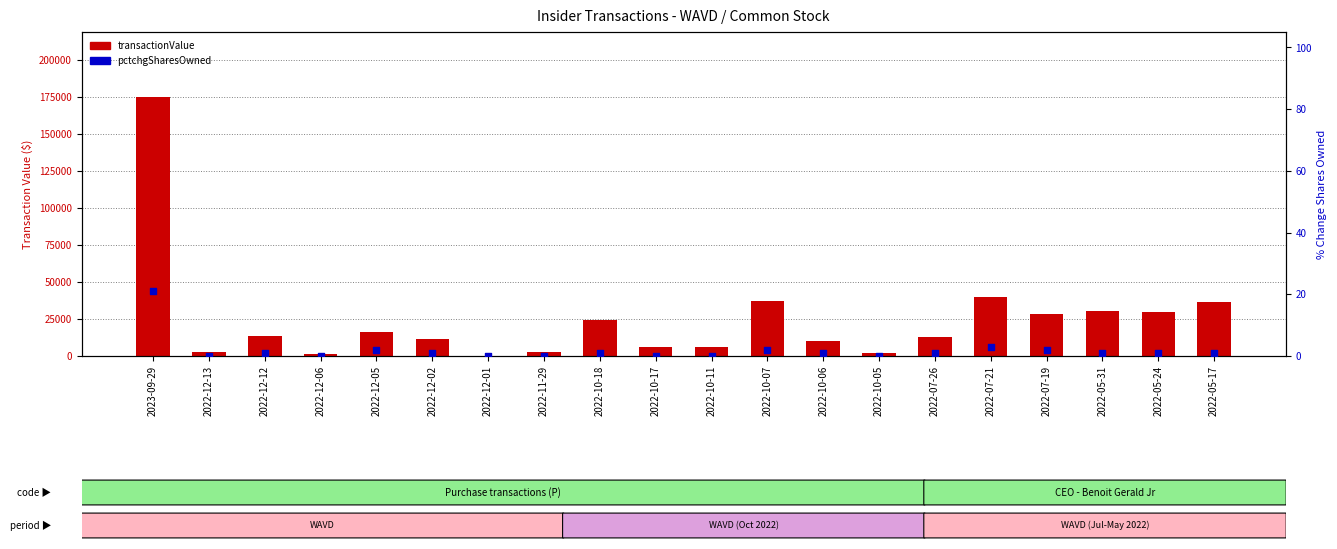

Is the value of transactionValue at 2022-07-19 greater than the value of pctchgSharesOwned at 2022-10-05?

Yes